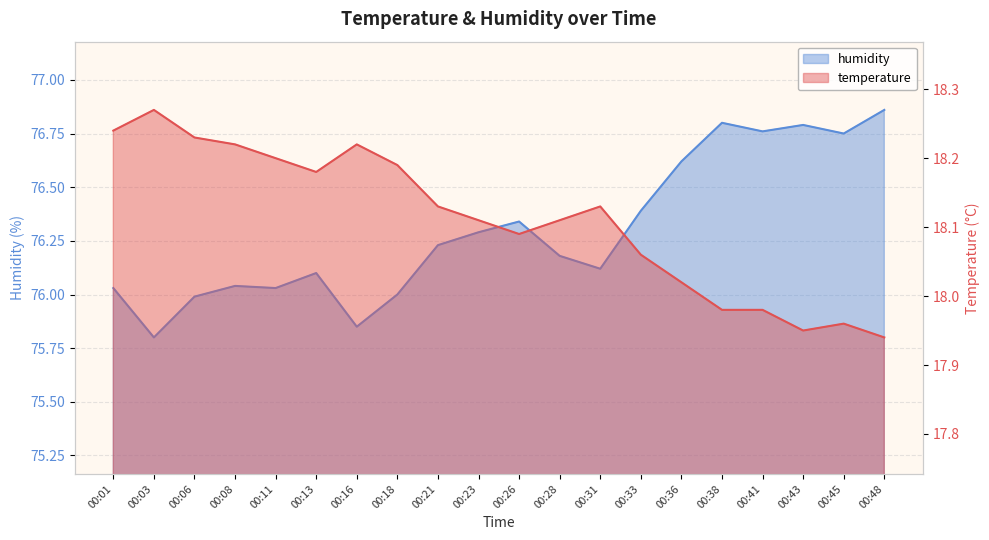

Reading right to left, list all the values displayed in this chart.

temperature: 00:48=17.9	00:45=18.0	00:43=17.9	00:41=18.0	00:38=18.0	00:36=18.0	00:33=18.1	00:31=18.1	00:28=18.1	00:26=18.1	00:23=18.1	00:21=18.1	00:18=18.2	00:16=18.2	00:13=18.2	00:11=18.2	00:08=18.2	00:06=18.2	00:03=18.3	00:01=18.2
humidity: 00:48=76.9	00:45=76.8	00:43=76.8	00:41=76.8	00:38=76.8	00:36=76.6	00:33=76.4	00:31=76.1	00:28=76.2	00:26=76.3	00:23=76.3	00:21=76.2	00:18=76.0	00:16=75.8	00:13=76.1	00:11=76.0	00:08=76.0	00:06=76.0	00:03=75.8	00:01=76.0